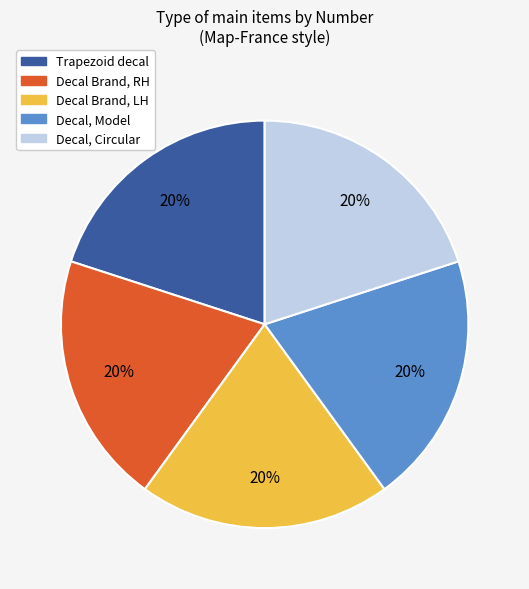

The Decal, Model slice represents 20% of the pie. True or false?

True